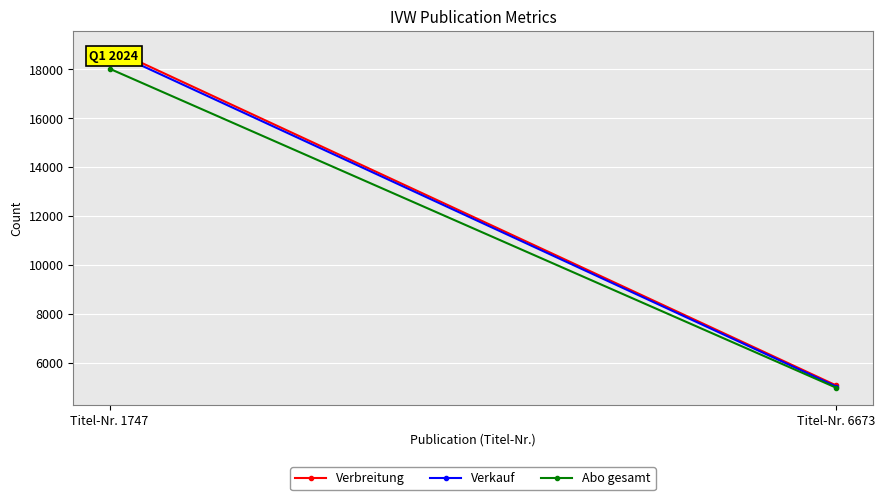

What is the sum of the Abo gesamt values at Titel-Nr. 1747 and Titel-Nr. 6673?

23007